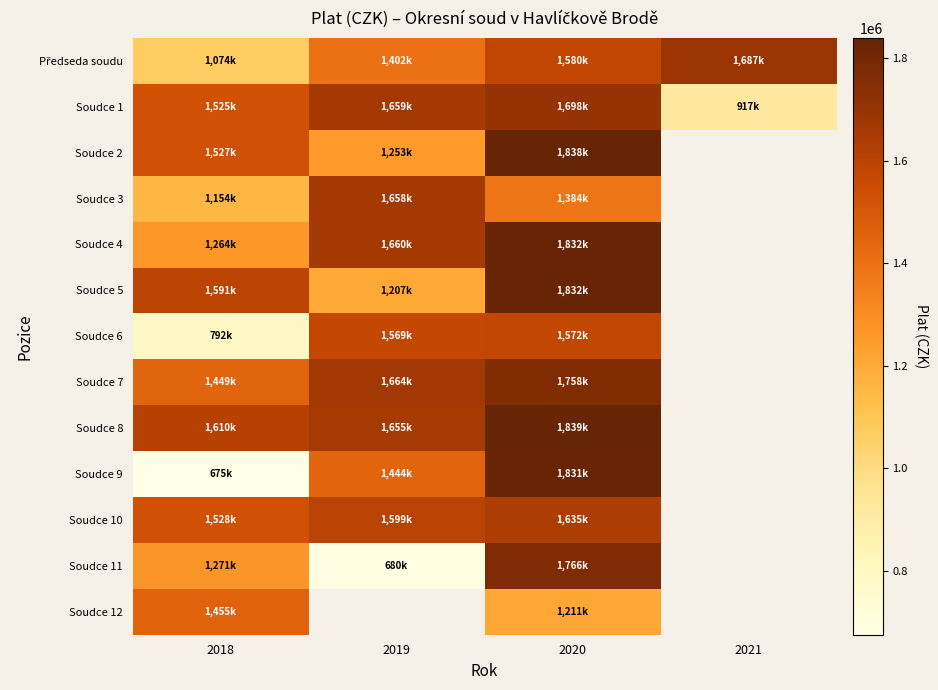

What is the total value across all series at 2020?

21777390.0